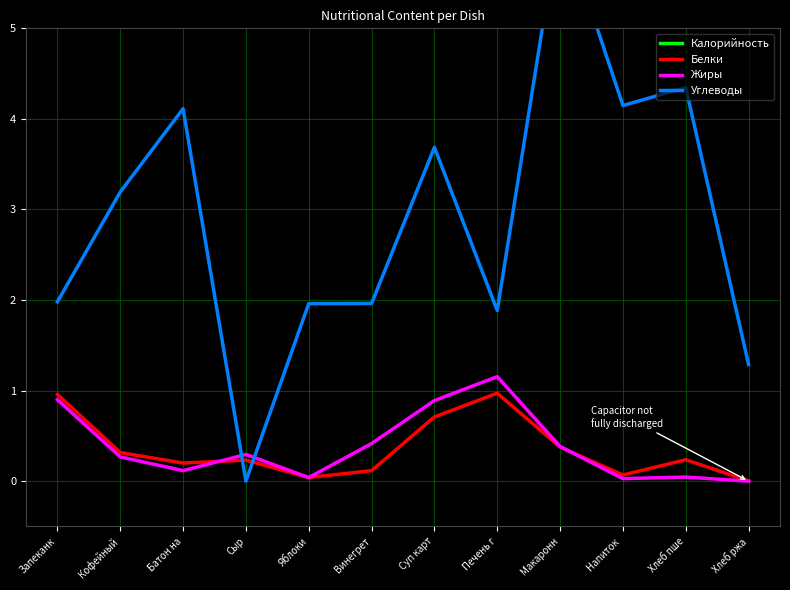

Does the chart display data point markers on the line(s)?

No